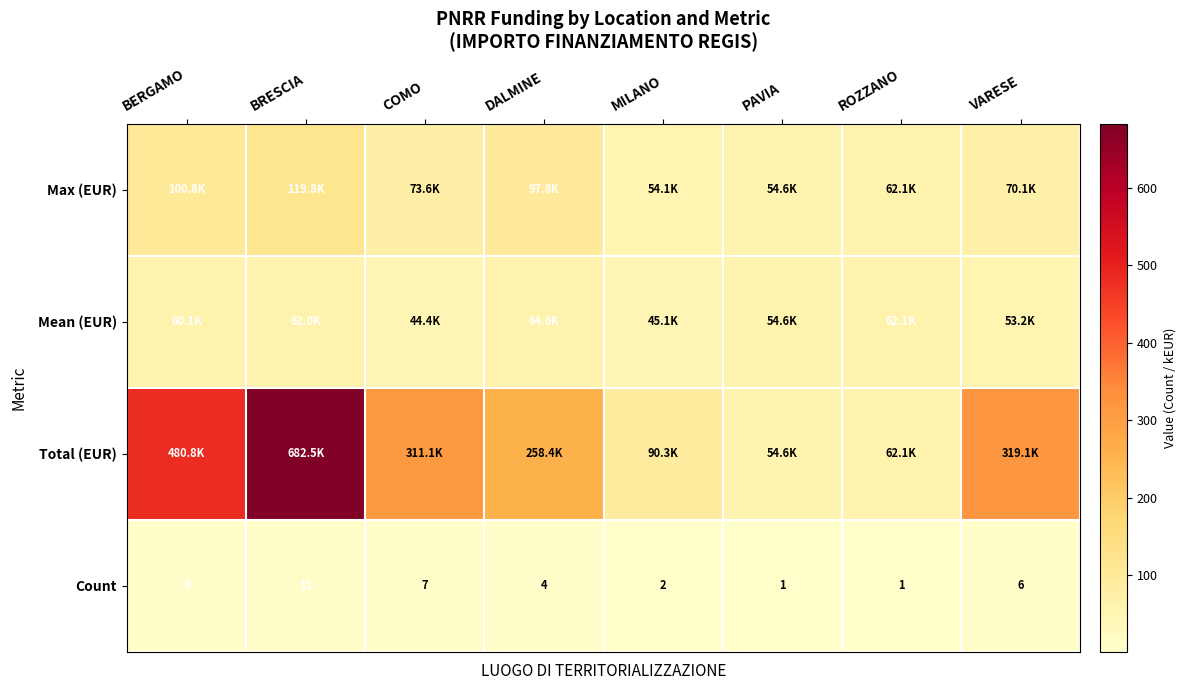

Which category has the highest value in the Count series?

BRESCIA